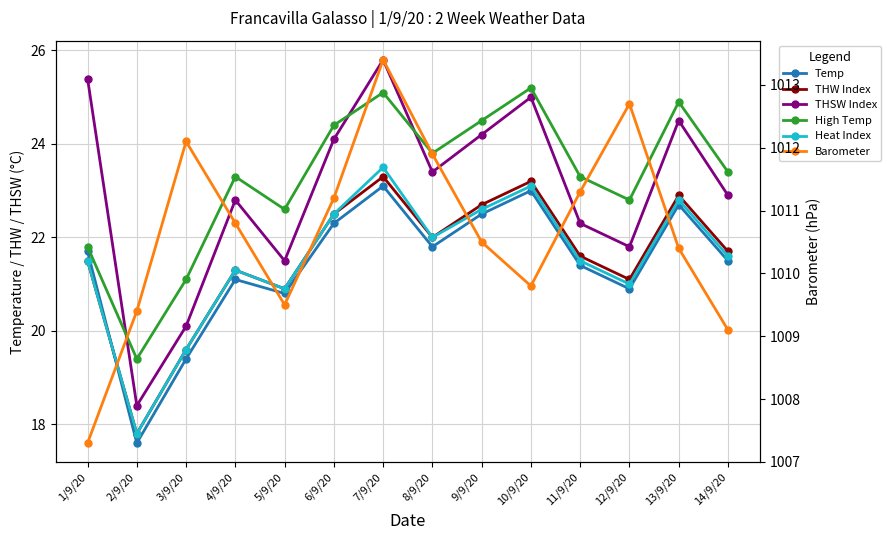

What is the label of the 14th point from the right?

1/9/20